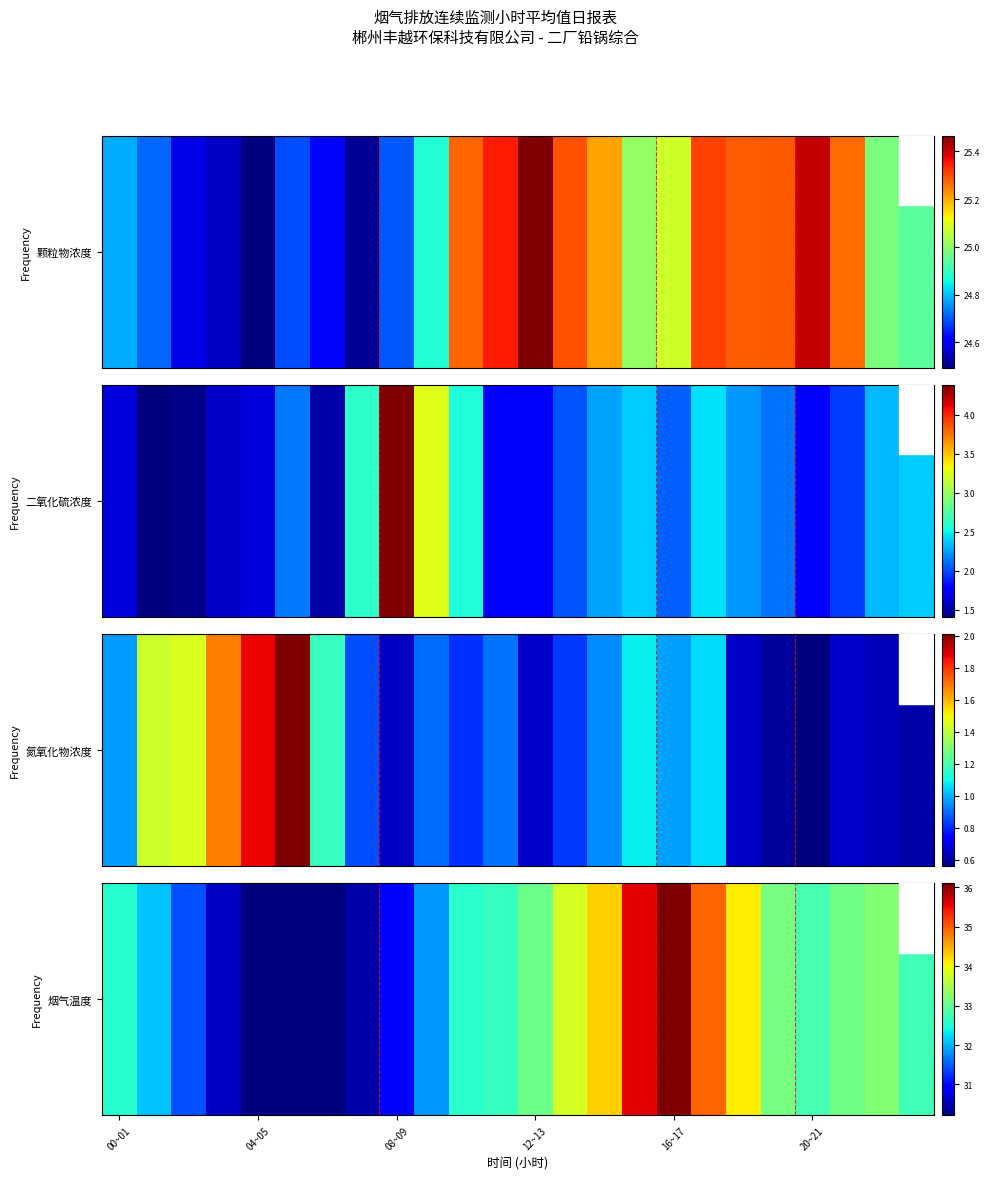

What is the difference between the second highest and second lowest values?

5.4